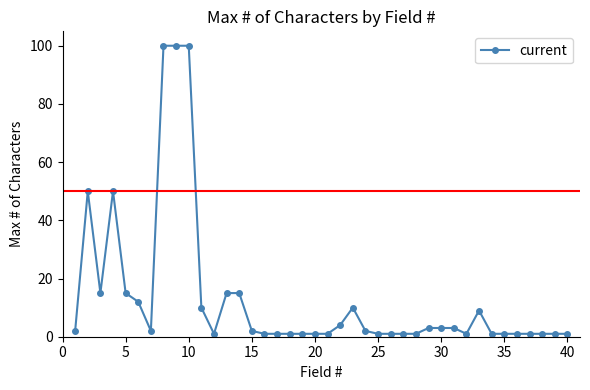

What is the maximum value shown in the chart?

100